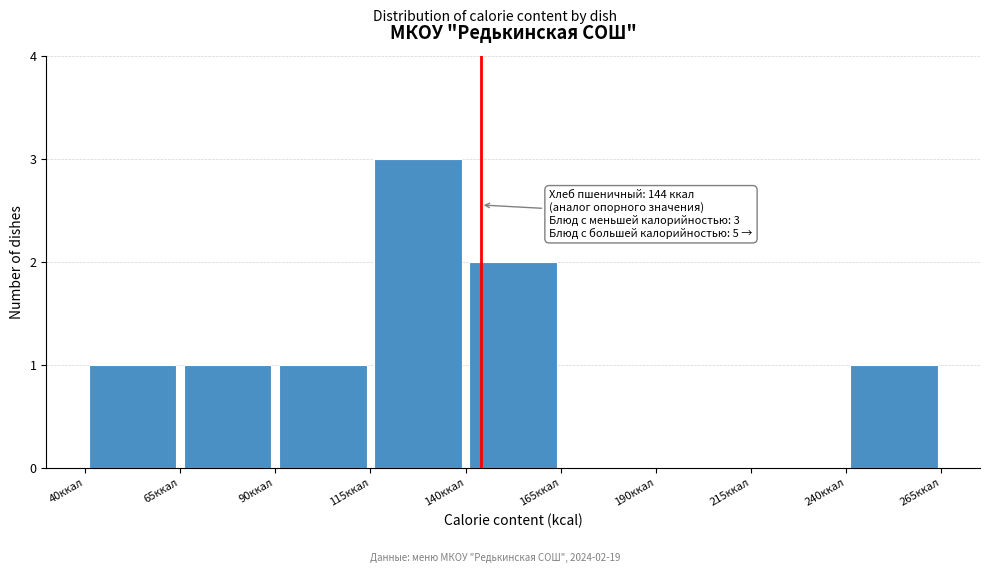

Which range on the x-axis has the tallest bar?

115 to 140